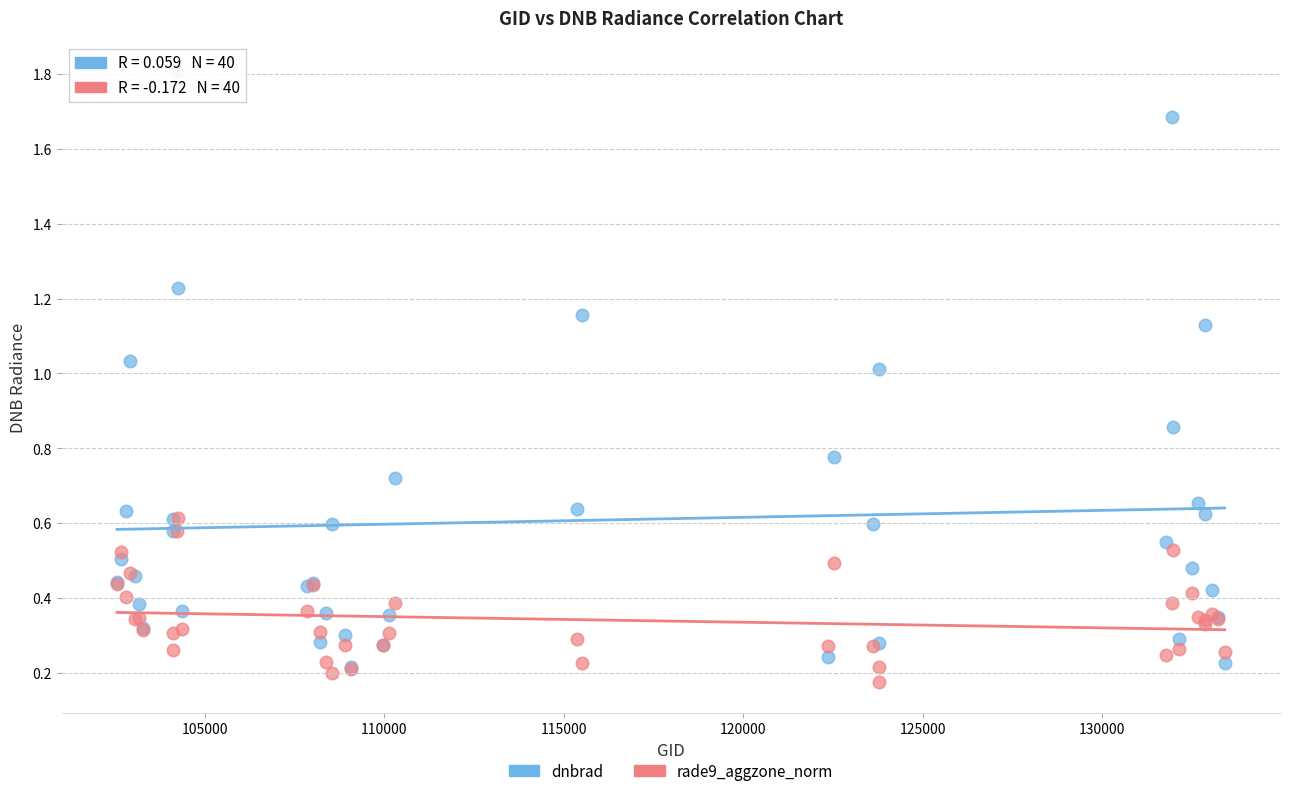

Which series has the largest Y range (max minus min)?

dnbrad